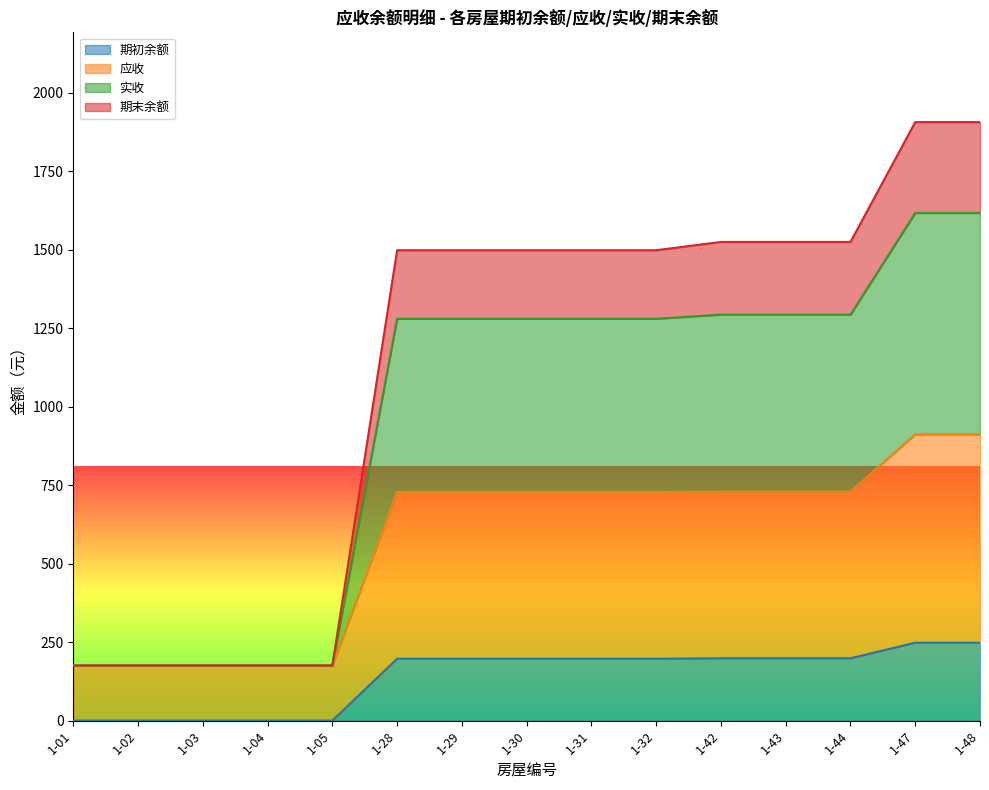

At which label is 实收 closest to 1041?

1-28